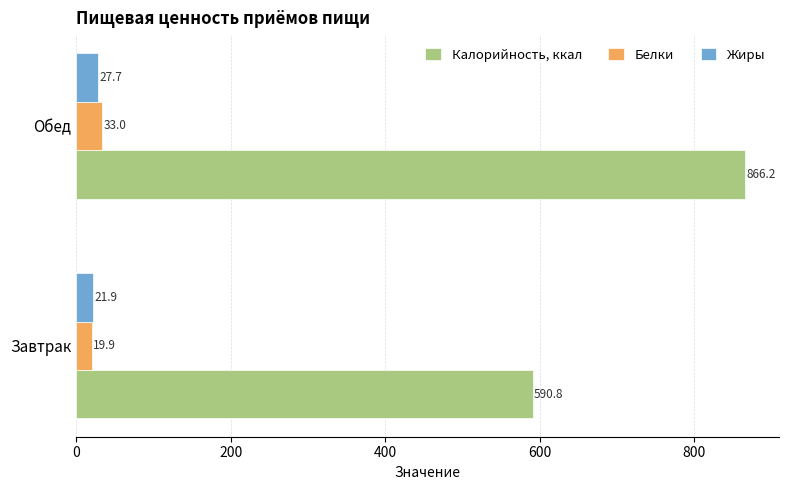

Is the value of Жиры at Обед greater than the value of Калорийность, ккал at Завтрак?

No